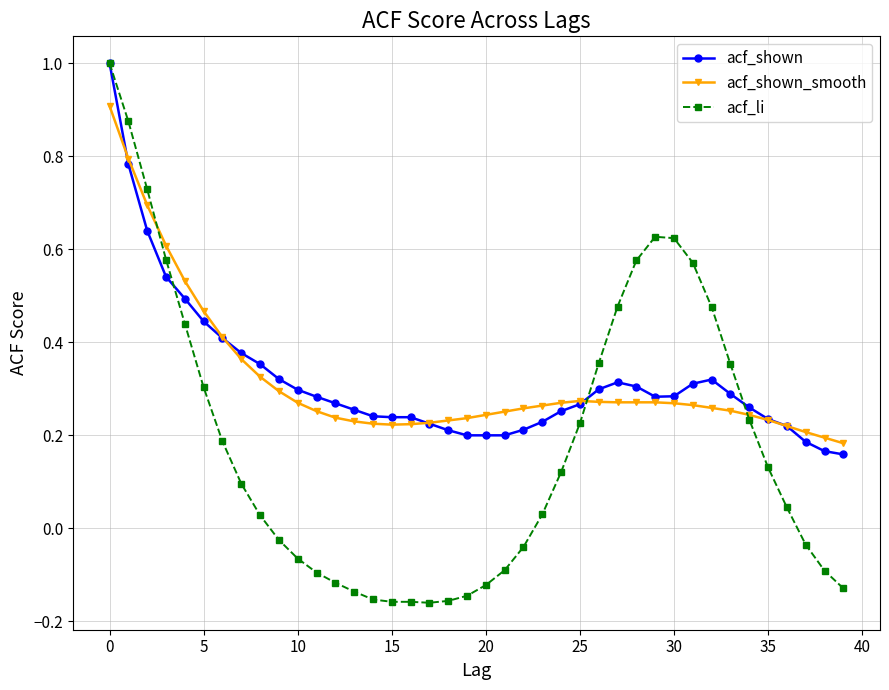

Which series has the widest spread of values?

acf_li